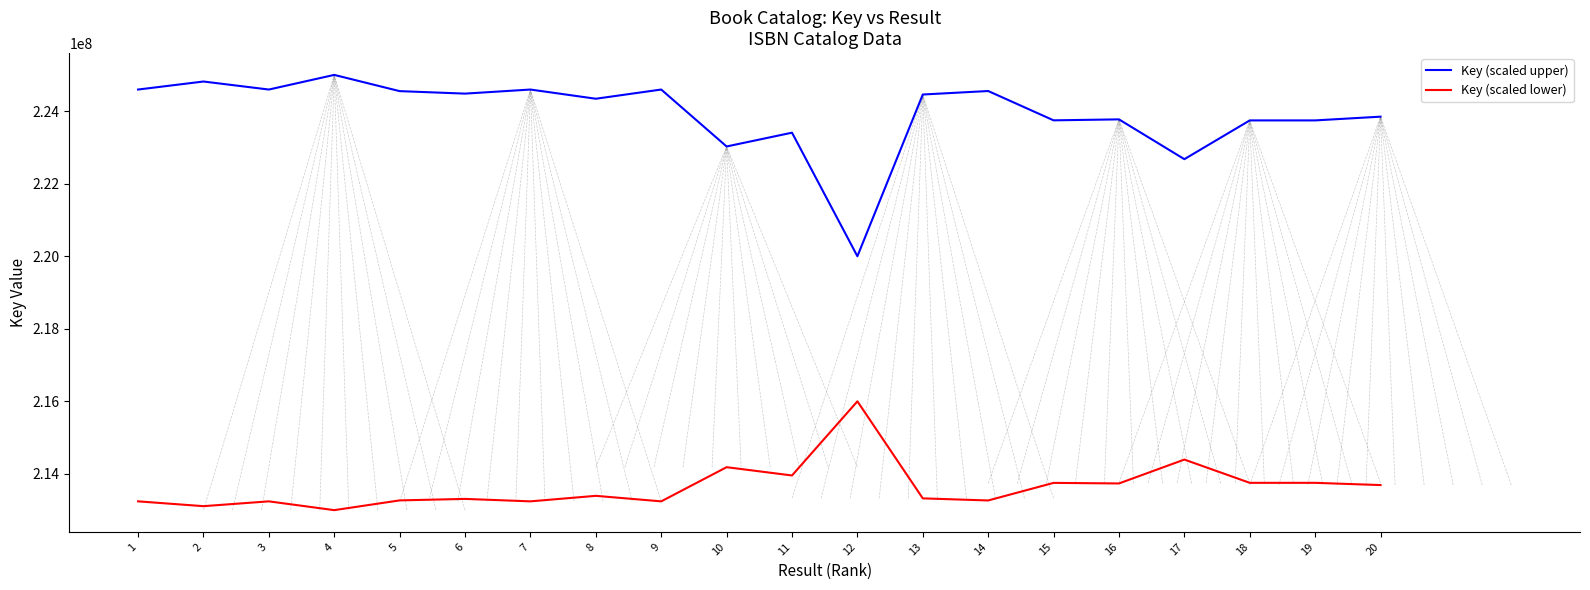

How many values in the Key (scaled lower) series are below 213394414?

10